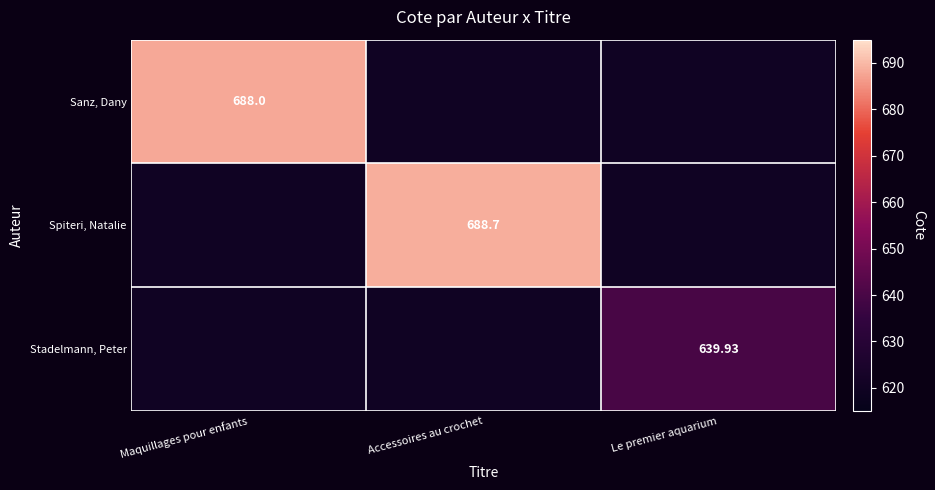

The value of Spiteri, Natalie at Maquillages pour enfants is 1012.9. True or false?

False